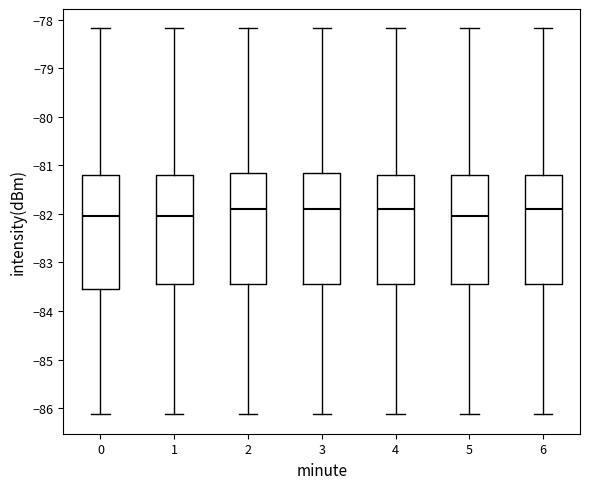

Where is the upper edge of the box at x = 1 on the y-axis? The values are not printed on the chart, so give them approximately, as read against the axis.

-81.2